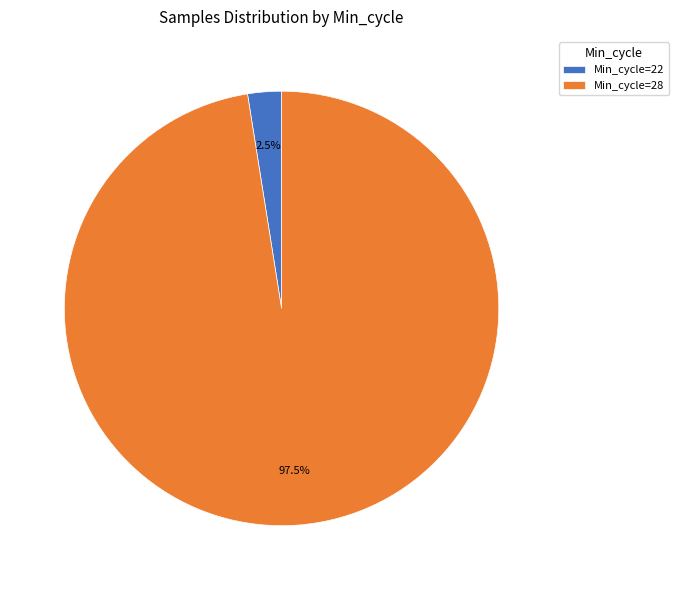

What is the largest slice in the pie chart?

Min_cycle=28